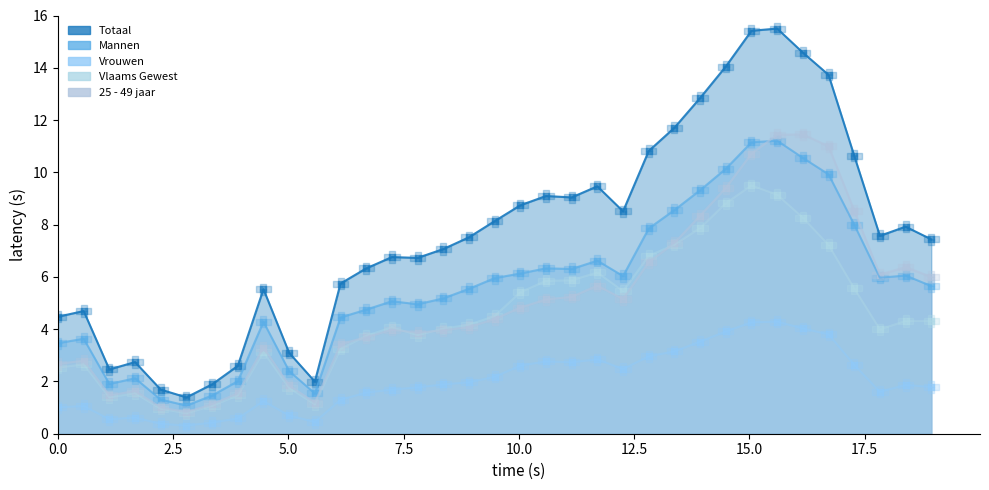

What is the highest value of the Vlaams Gewest series?

9.5